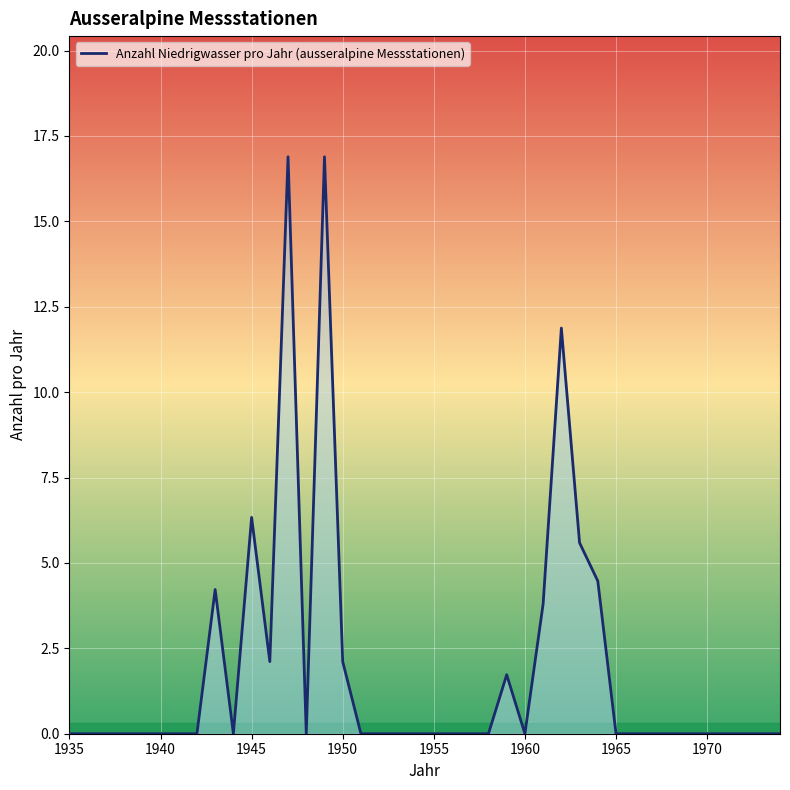

What is the greatest value displayed?

16.9